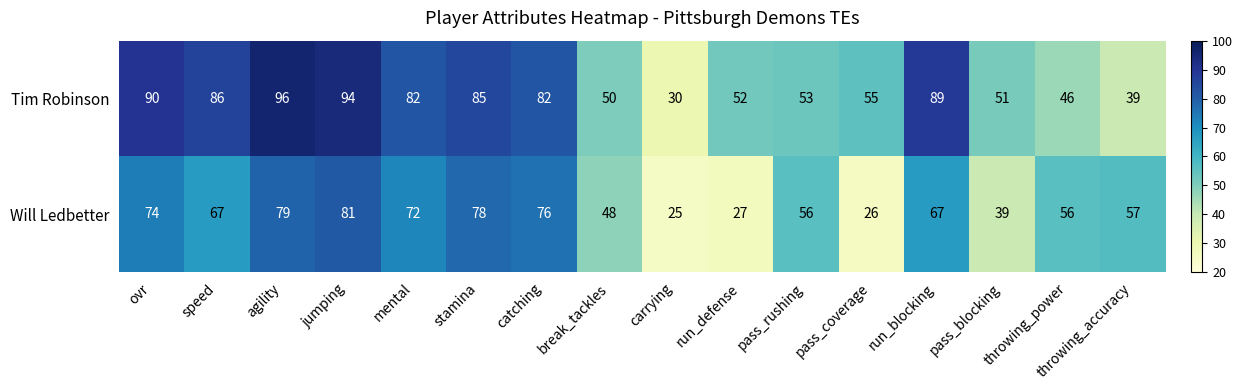

Which series changed the most between jumping and pass_coverage?

Will Ledbetter